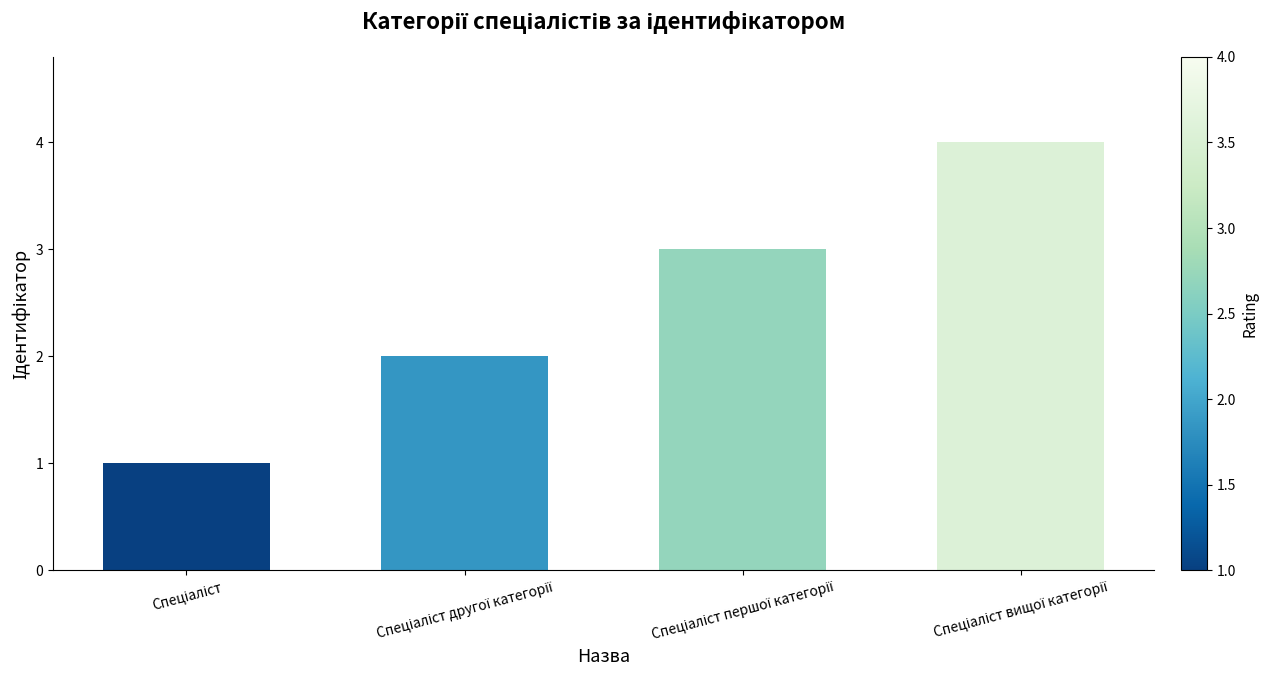

What is the sum of all values?

10